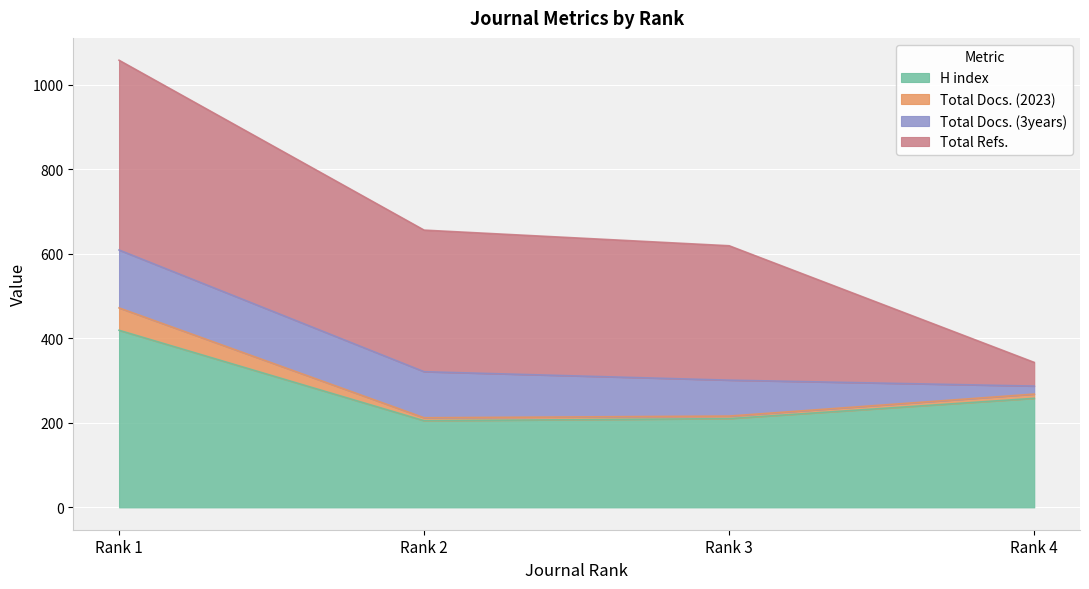

Which category has the highest value in the H index series?

Rank 1